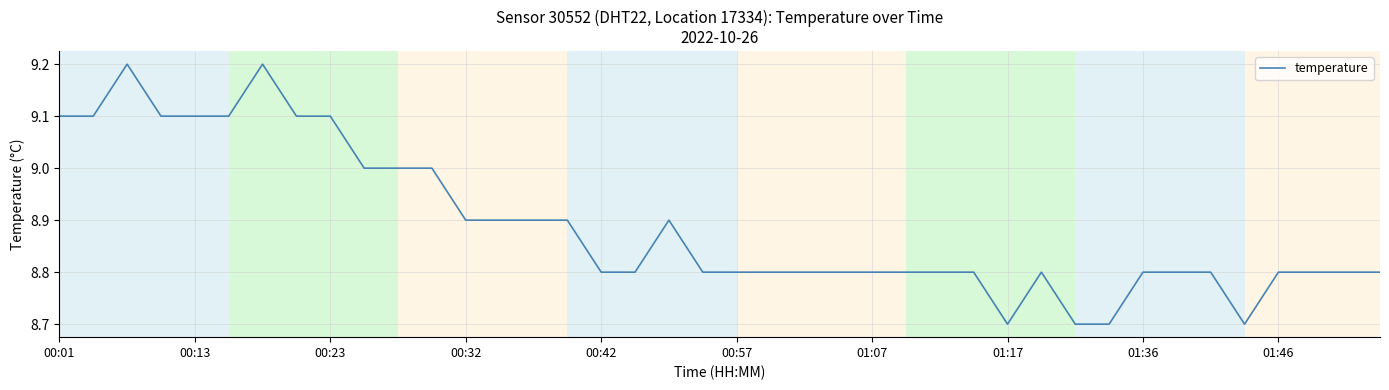

How many categories are shown in the chart?

40